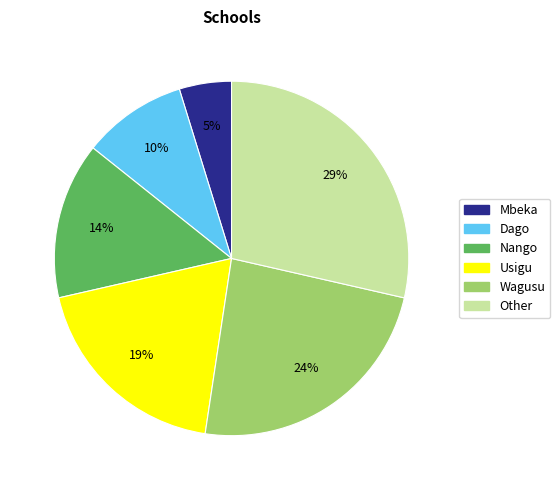

True or false: Nango accounts for 5% of the total.

False